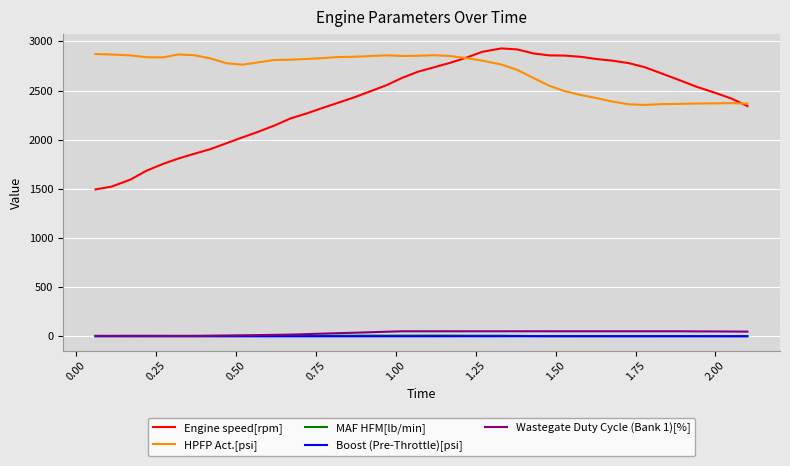

Which series has the largest total across all categories?

HPFP Act.[psi]